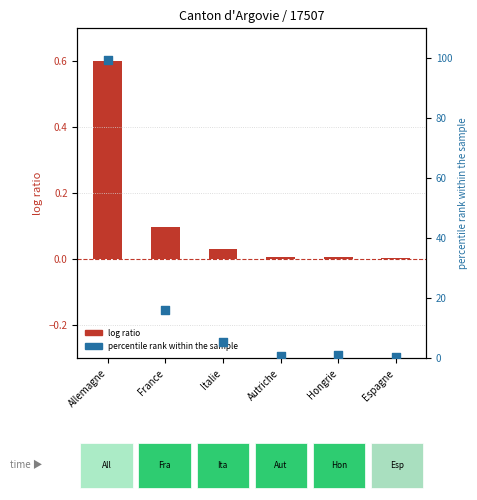

What is the total value across all series at Allemagne?

100.0